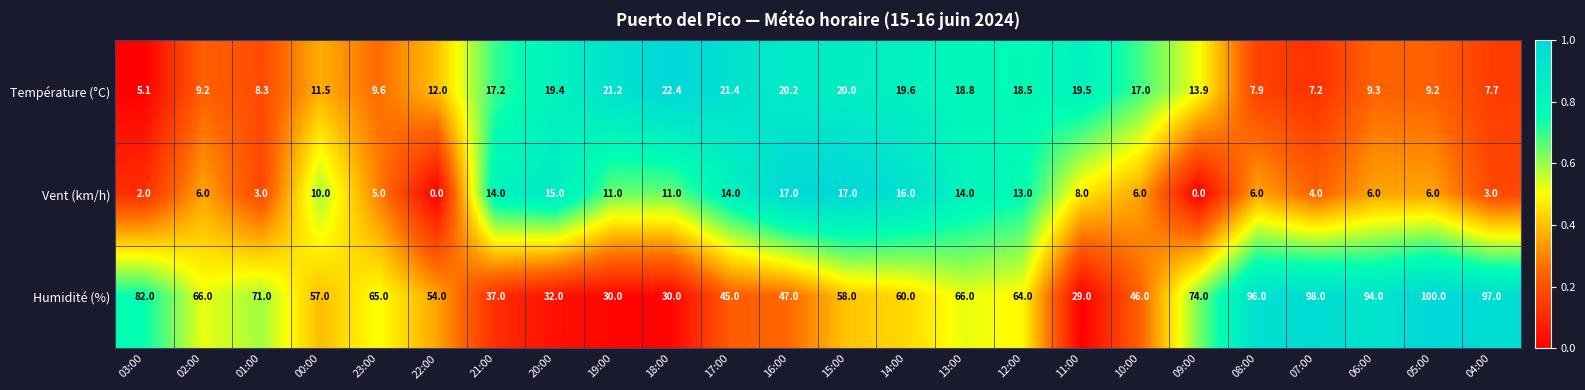

Where is Humidité (%) nearest to the value 64?

12:00